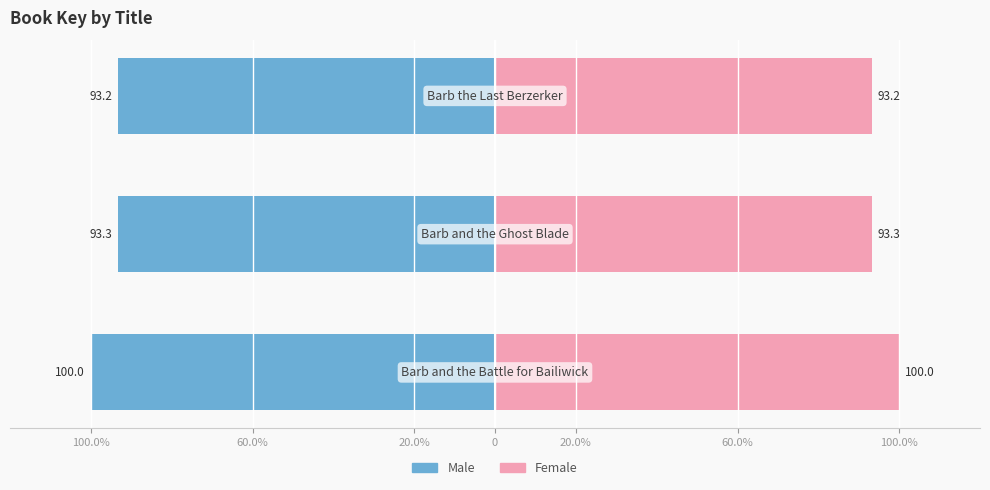

List the series in order of their overall mean, lowest first.

Male, Female